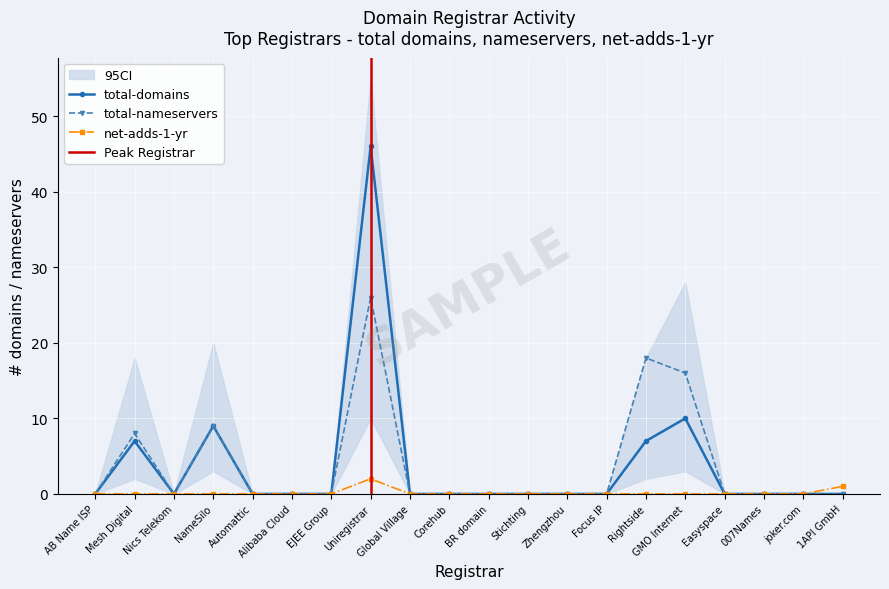

How many values in net-adds-1-yr are above zero?

2